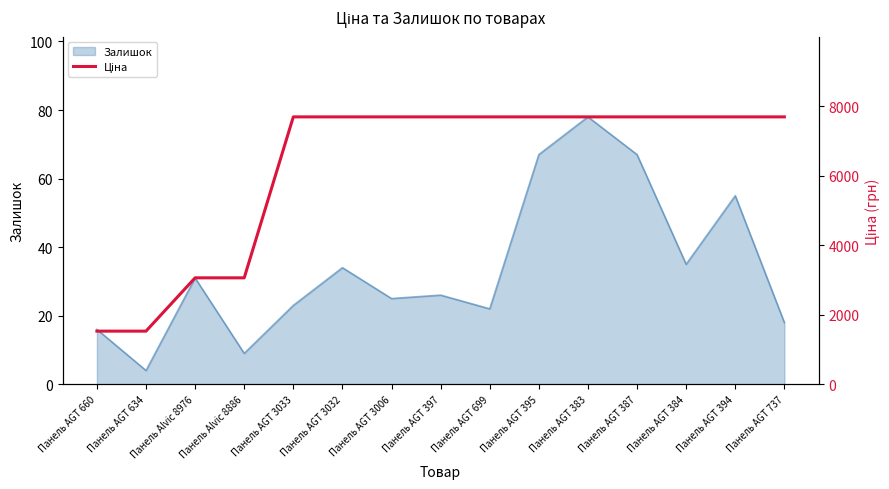

Is it true that Залишок equals 23 at Панель AGT 3033?

True